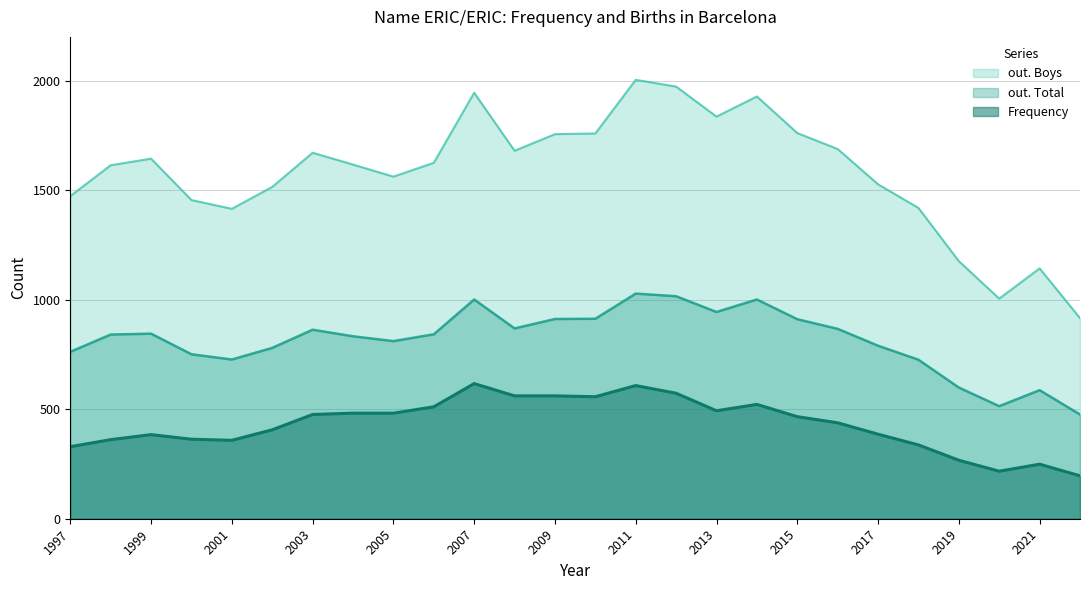

What are all the series names shown in the legend?

out. Boys, out. Total, Frequency